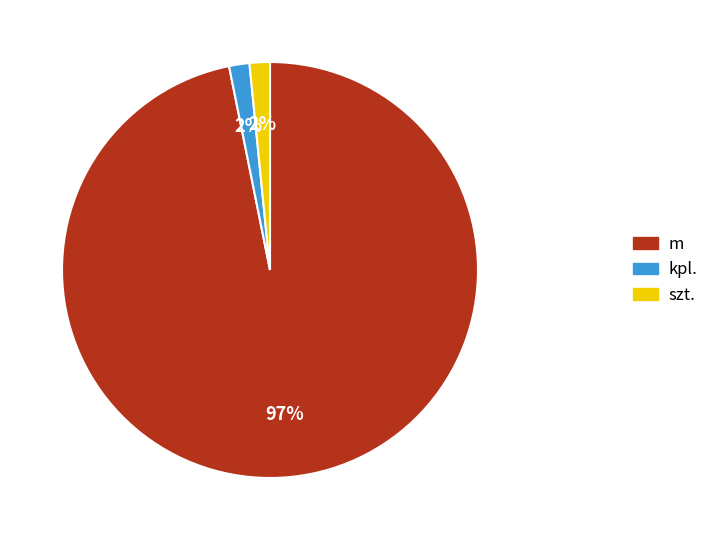

Approximately how many times larger is the value at szt. compared to kpl.?

1.0